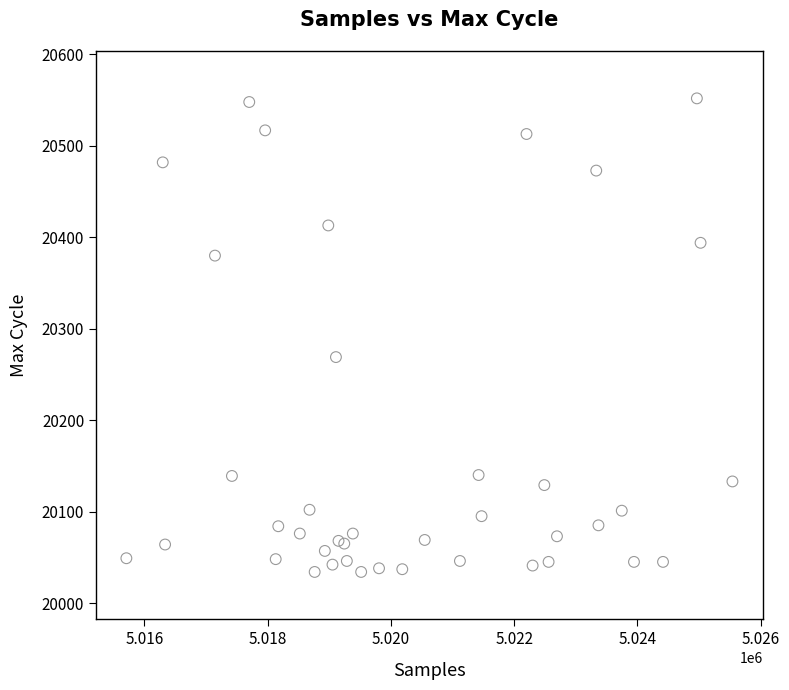

What Y value in the scatter plot is closest to 20293?

20269